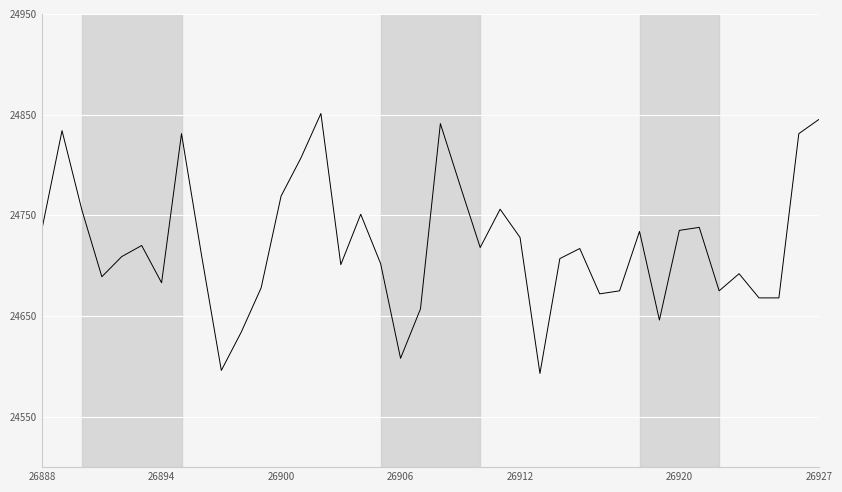

What is the smallest value displayed?

24593